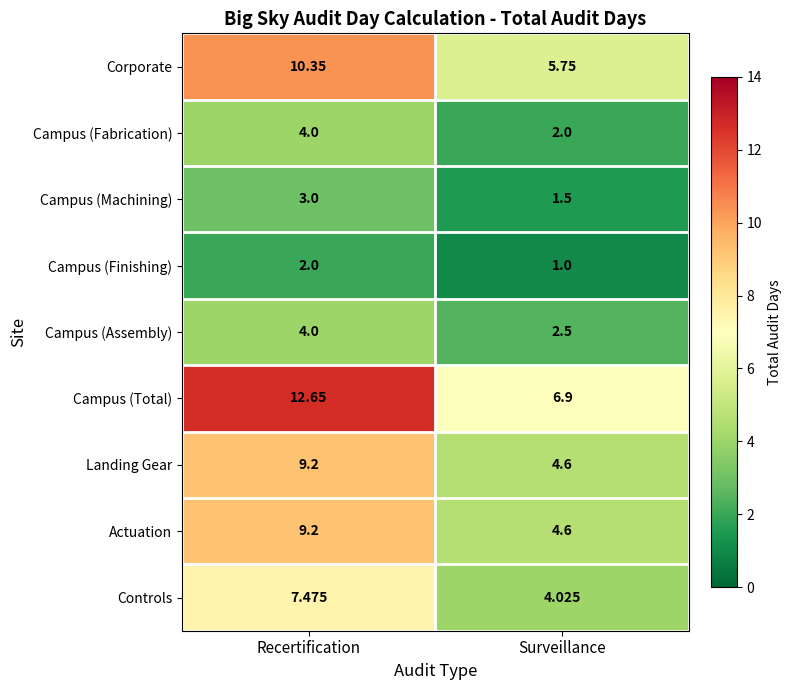

What is the total value across all series at Recertification?

61.9